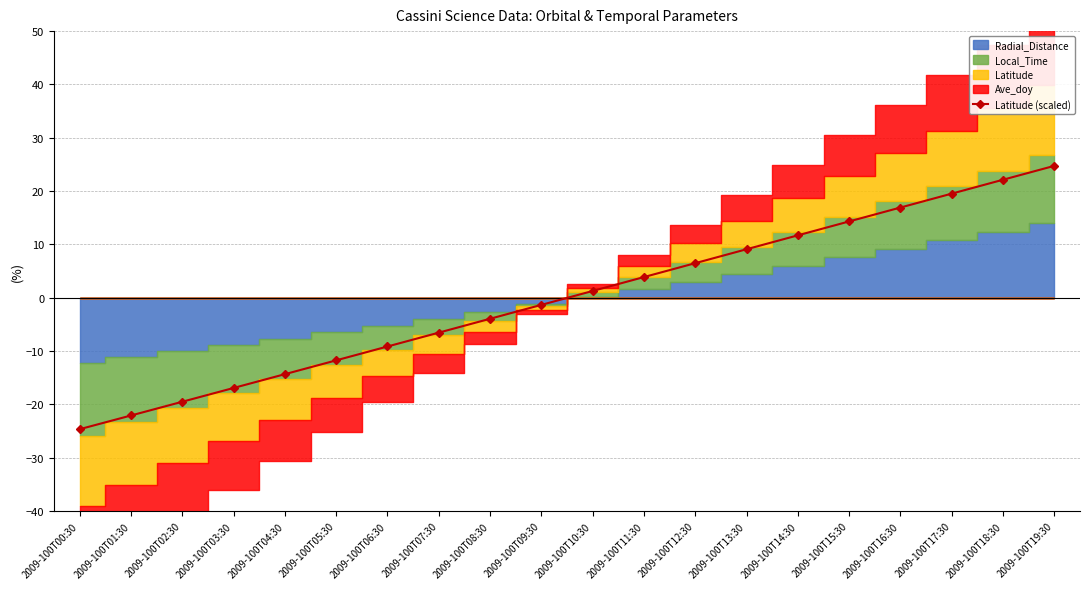

How many data points in Latitude (scaled) are above 1?

10